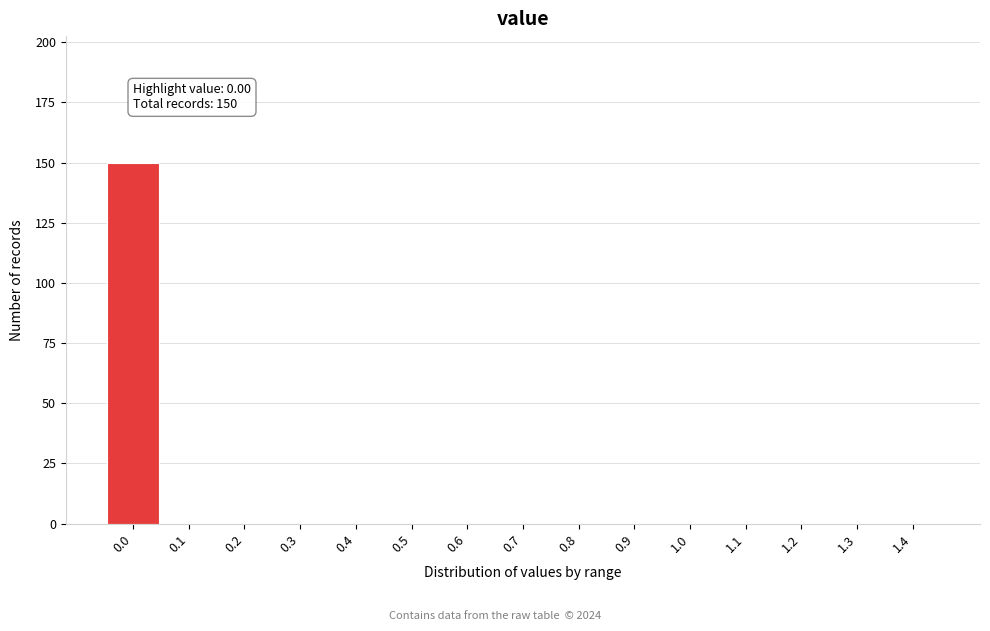

Reading left to right, extract all data points from this chart.

0.0=150	0.1=0	0.2=0	0.3=0	0.4=0	0.5=0	0.6=0	0.7=0	0.8=0	0.9=0	1.0=0	1.1=0	1.2=0	1.3=0	1.4=0